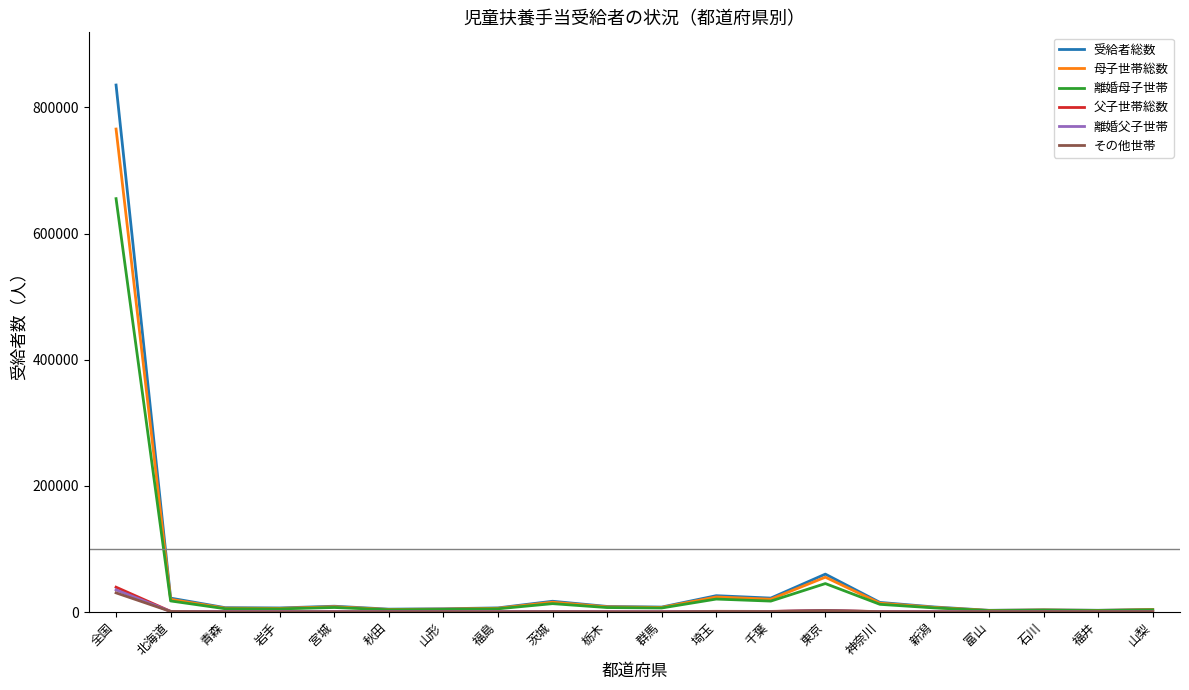

What is the average value of the 離婚母子世帯 series?

42100